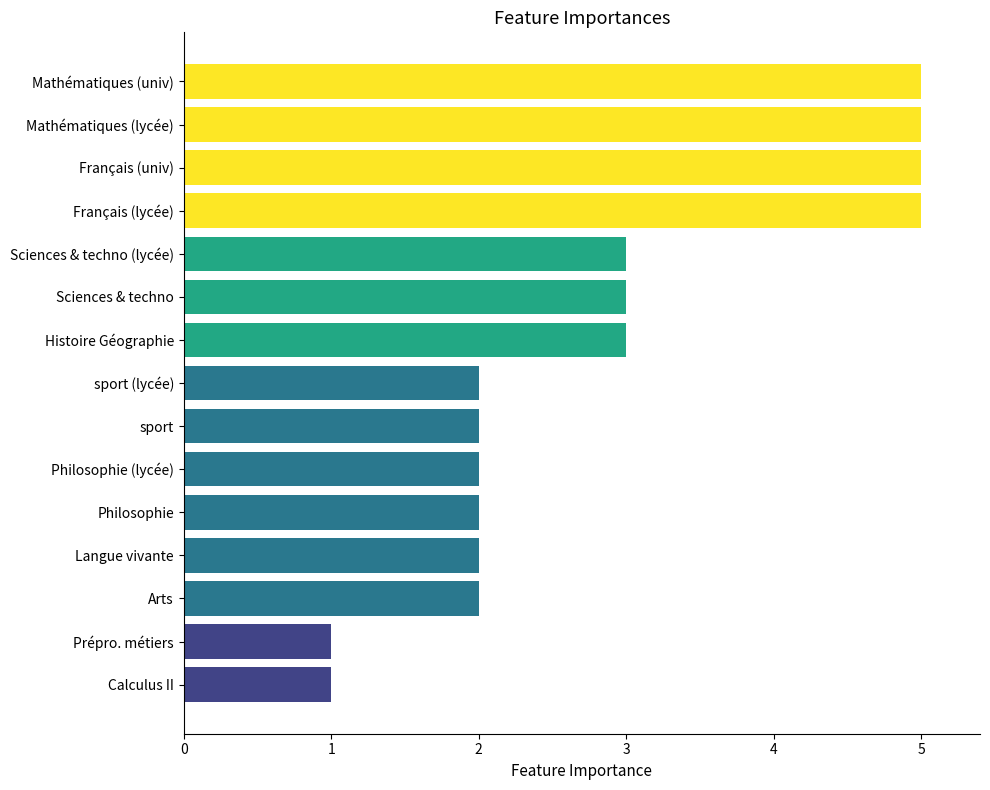

How many bars are there in total?

15